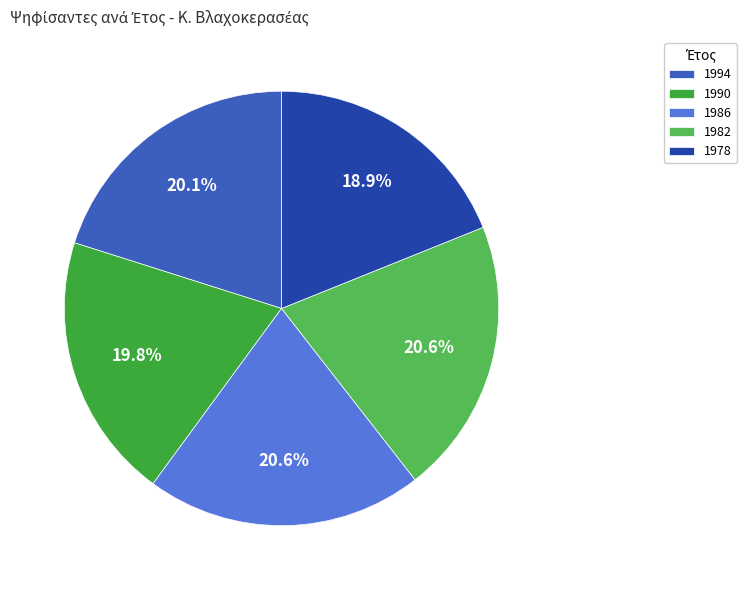

Is there a majority slice in this chart?

No